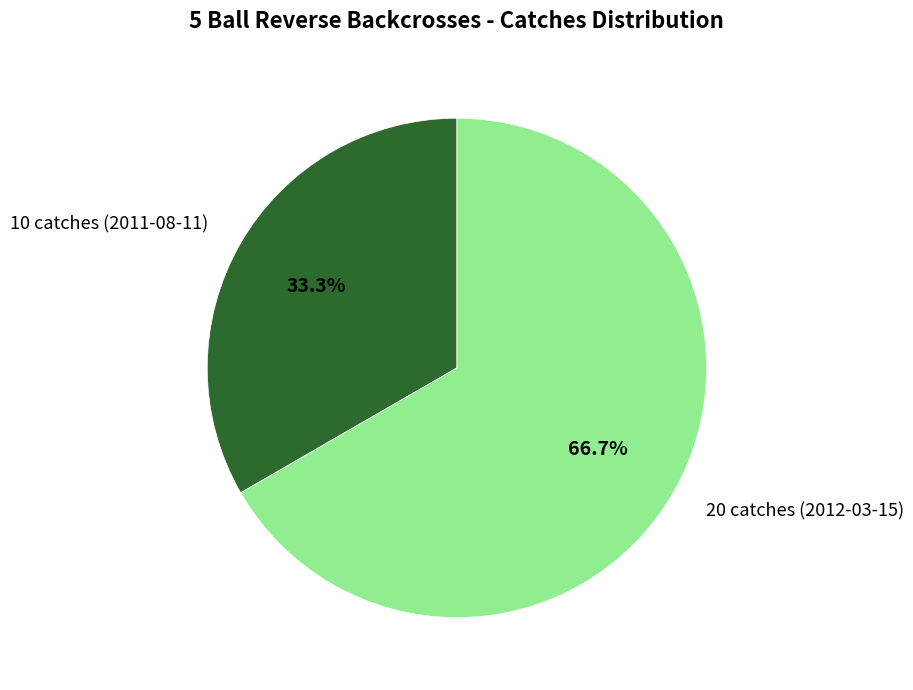

Approximately how many times larger is the value at 20 catches (2012-03-15) compared to 10 catches (2011-08-11)?

2.0